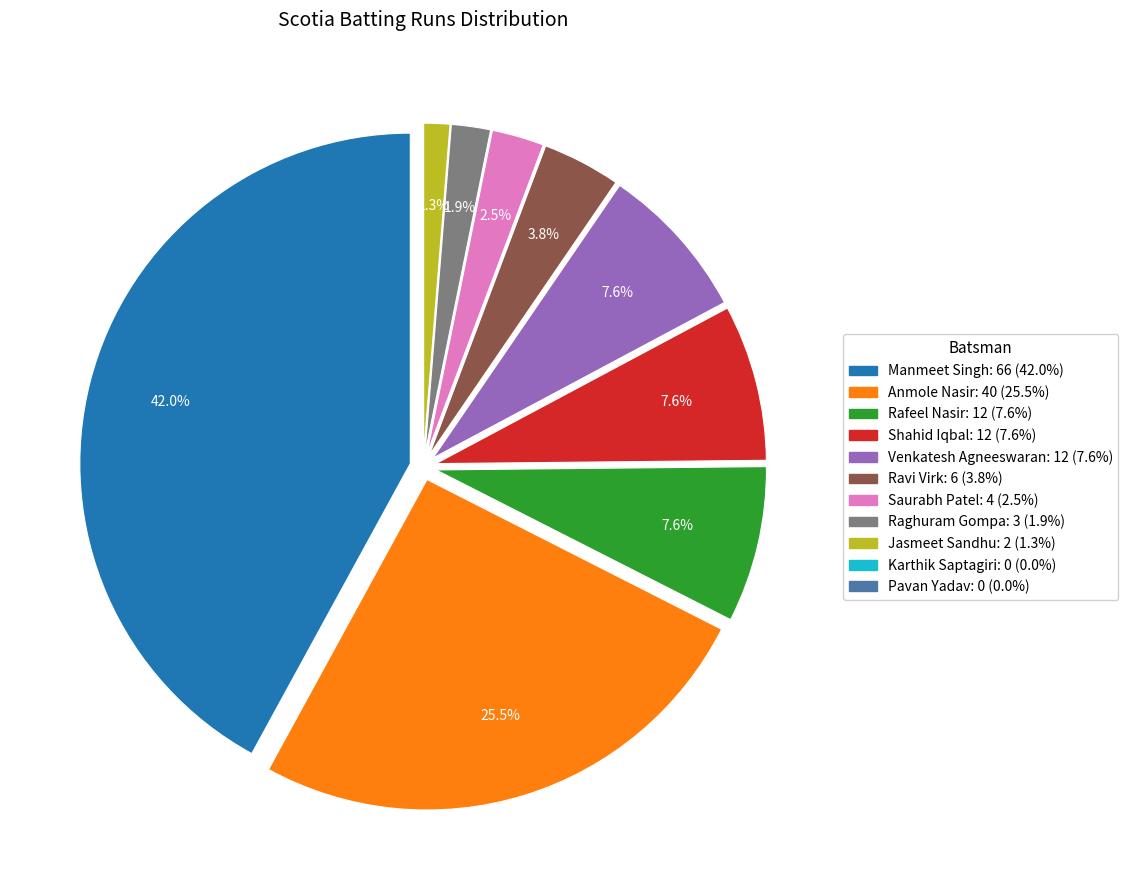

What is the change in value from Manmeet Singh to Ravi Virk?

-60